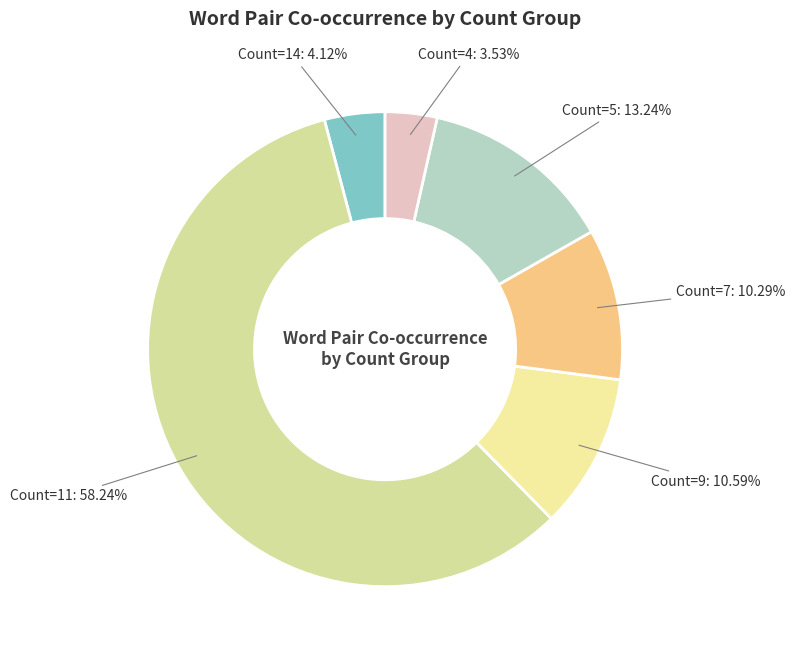

Count the number of slices in the pie.

6